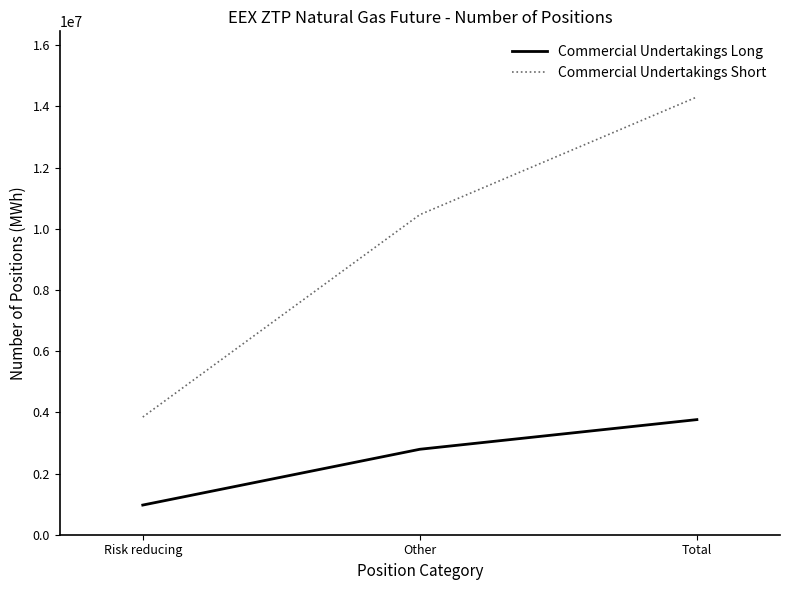

Is it true that Commercial Undertakings Short equals 14306806 at Total?

True